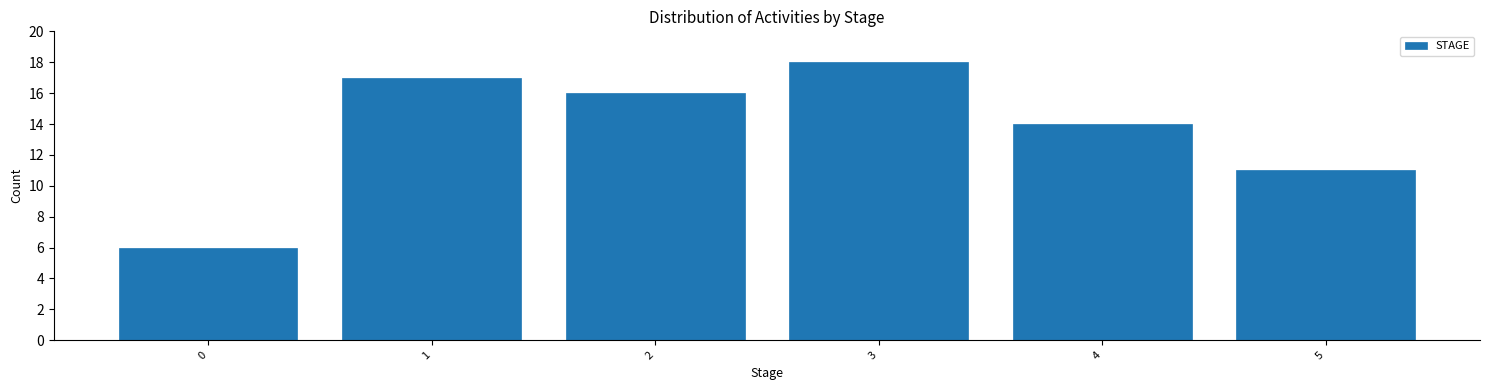

Reading right to left, what are all the values shown in this chart?

5=11	4=14	3=18	2=16	1=17	0=6